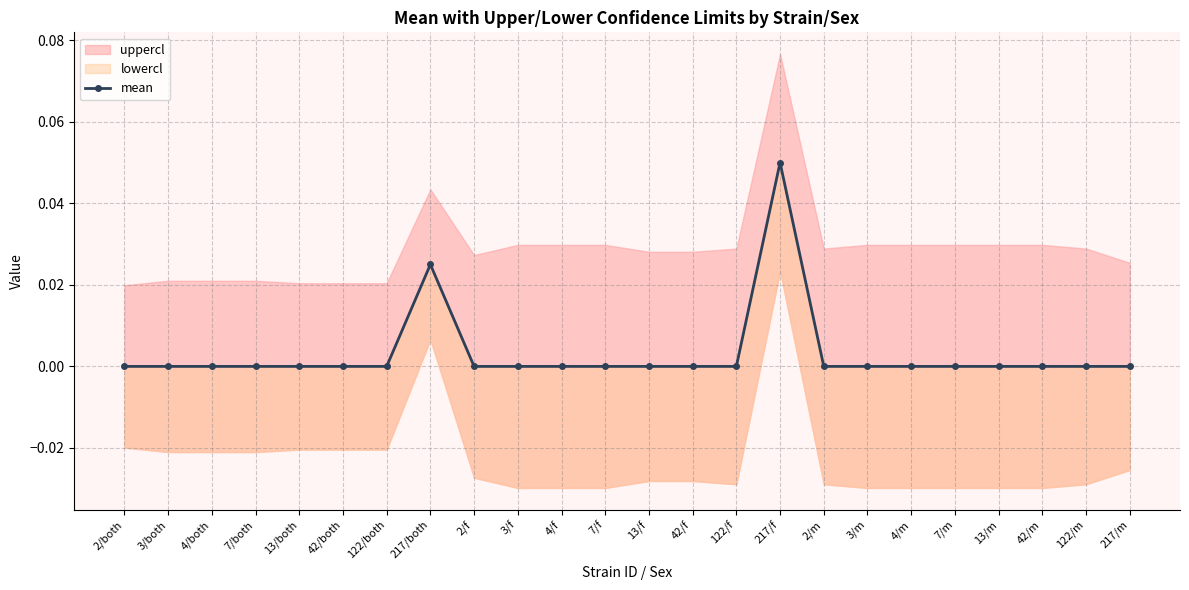

What is the label of the 6th point from the right?

4/m